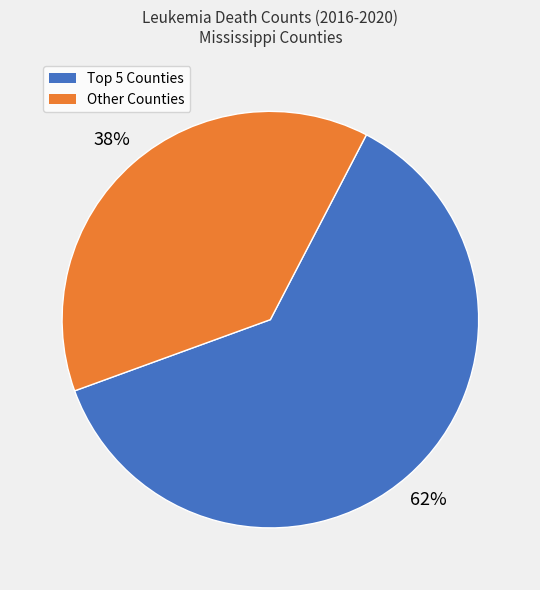

To the nearest percent, what is the average slice percentage?

50%